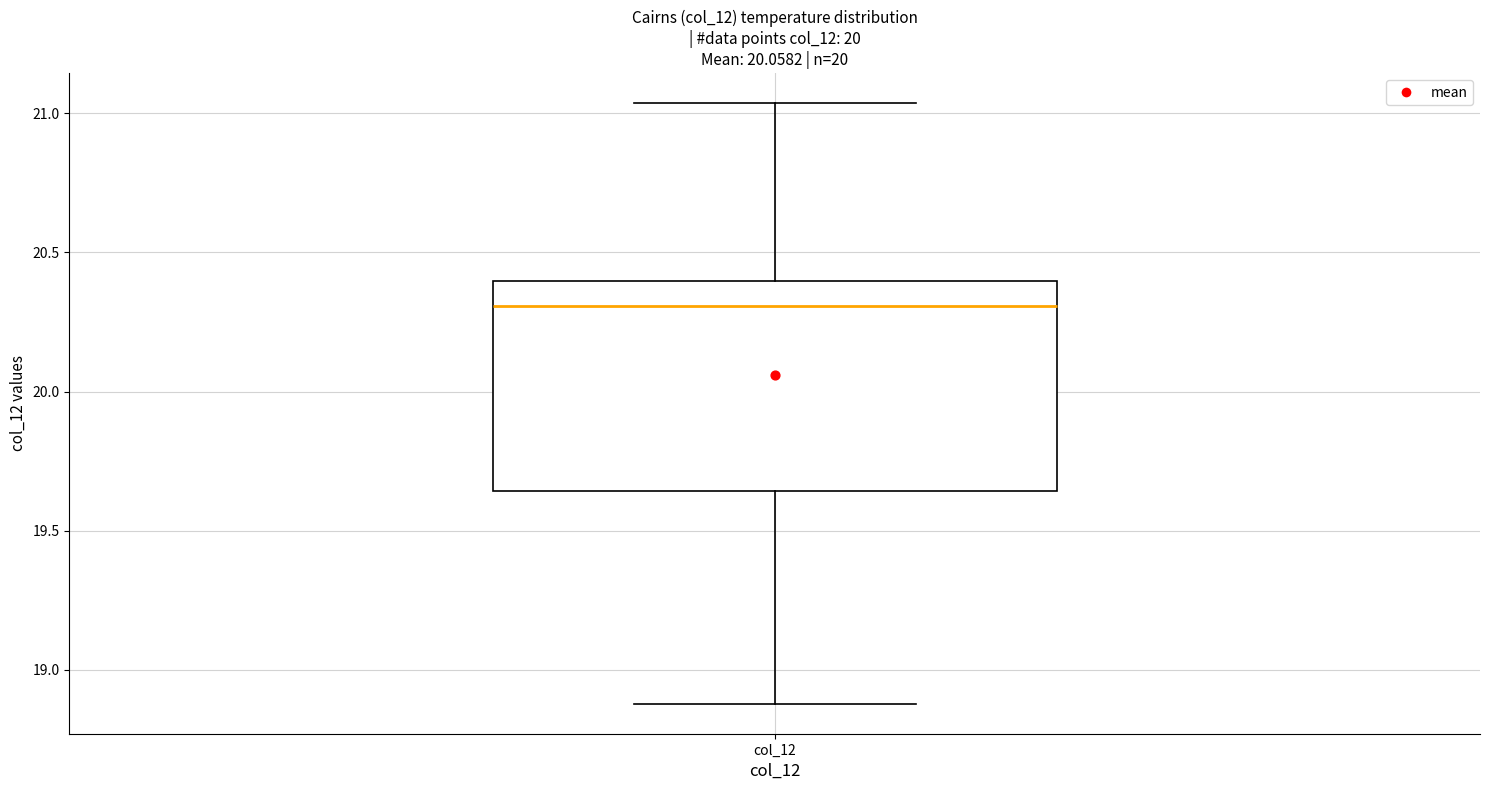

Transcribe this box plot: give where the median line is, the range the box spans, and where the two whiskers end, as read against the y-axis. The values are not printed on the chart, so give them approximately, as read against the axis.

median 20.30, box 19.65 to 20.40, whiskers 18.90 to 21.05